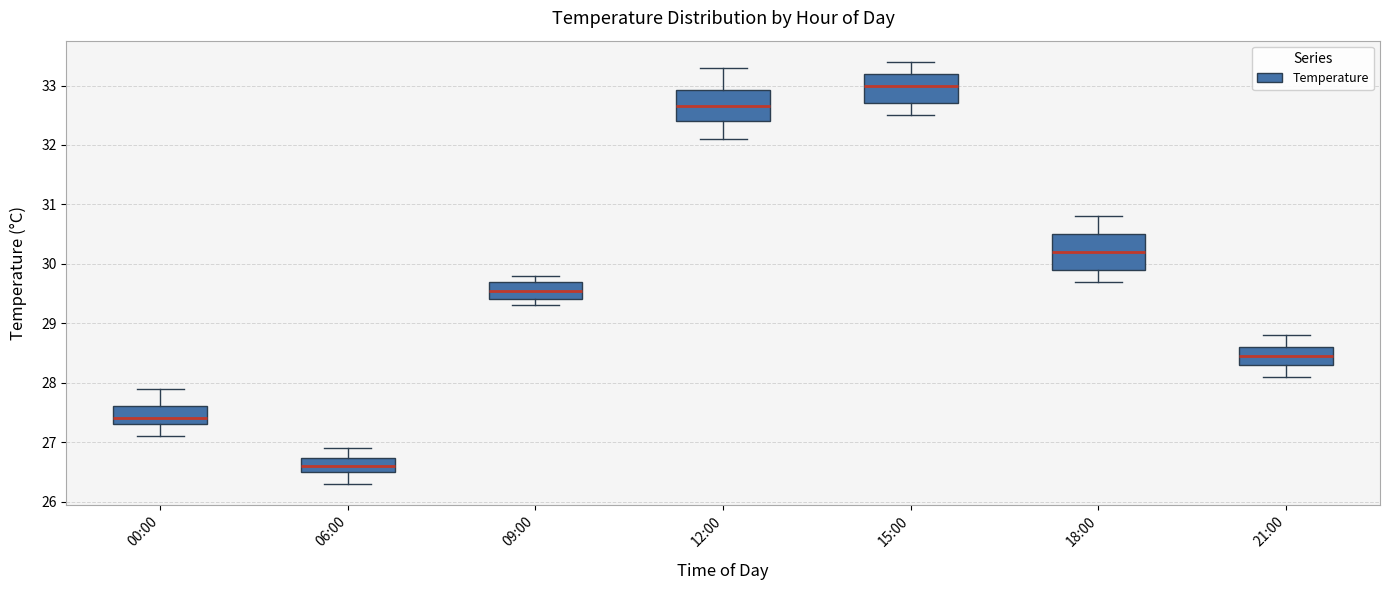

Reading left to right, read every box against the y-axis: the position of its median line, the range the box covers, and the ends of its whiskers. The values are not printed on the chart, so give them approximately, as read against the axis.

00:00: median 27.4, box 27.3 to 27.6, whiskers 27.1 to 27.9
06:00: median 26.6, box 26.5 to 26.7, whiskers 26.3 to 26.9
09:00: median 29.6, box 29.4 to 29.7, whiskers 29.3 to 29.8
12:00: median 32.7, box 32.4 to 32.9, whiskers 32.1 to 33.3
15:00: median 33.0, box 32.7 to 33.2, whiskers 32.5 to 33.4
18:00: median 30.2, box 29.9 to 30.5, whiskers 29.7 to 30.8
21:00: median 28.5, box 28.3 to 28.6, whiskers 28.1 to 28.8